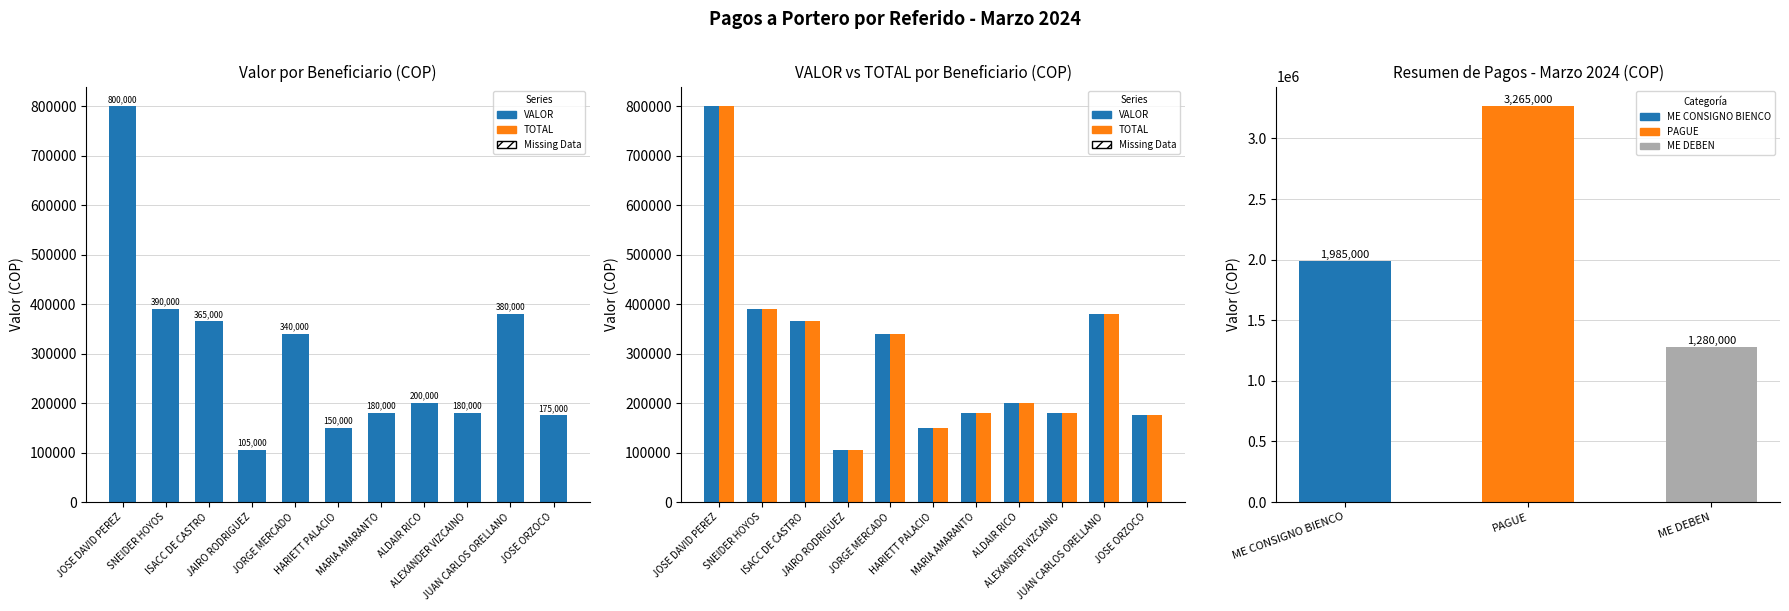

How many data points in VALOR are less than 200000?

5